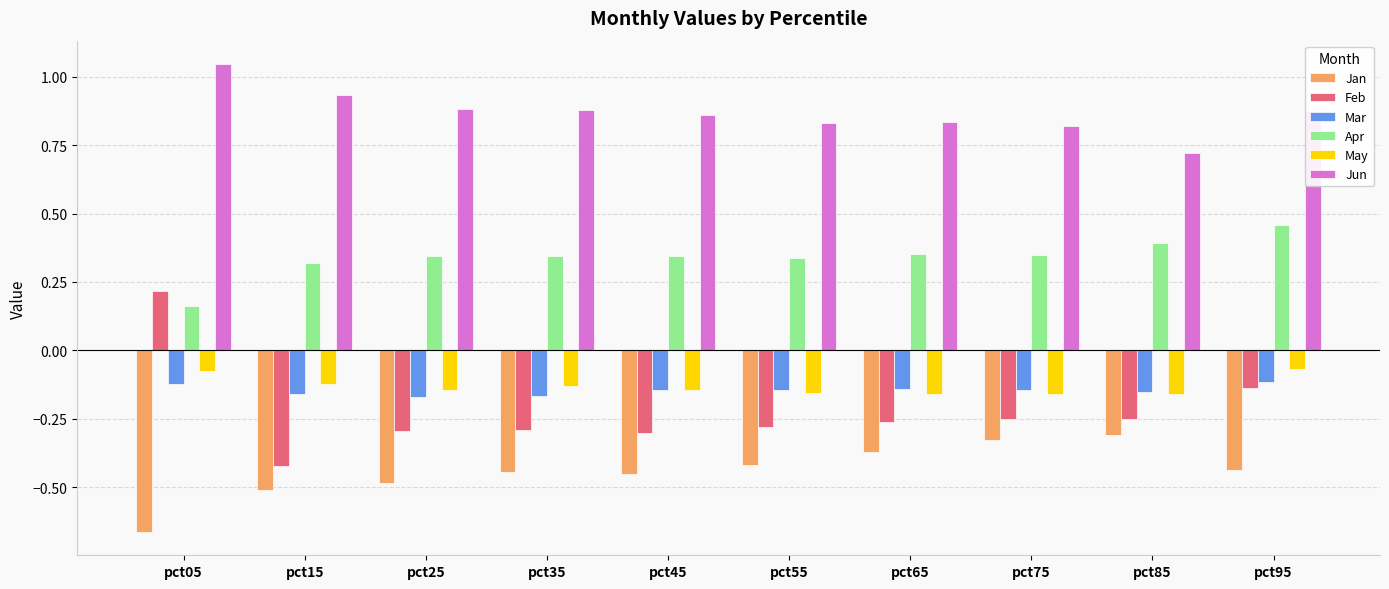

List the series in order of their peak value, highest first.

Jun, Apr, Feb, May, Mar, Jan